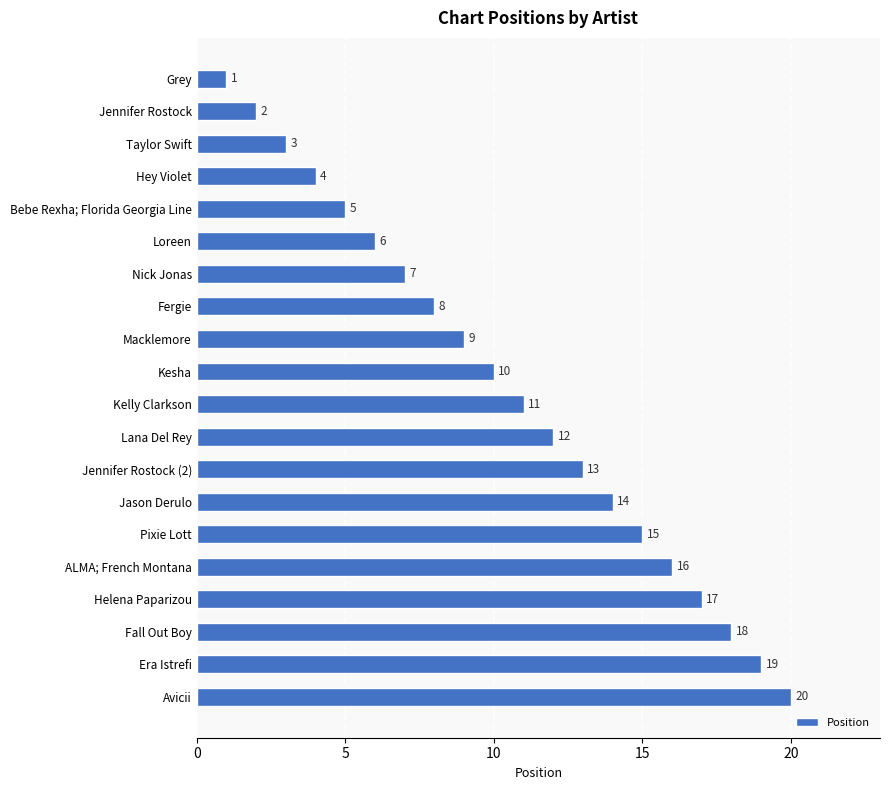

The value at Nick Jonas is 13. True or false?

False